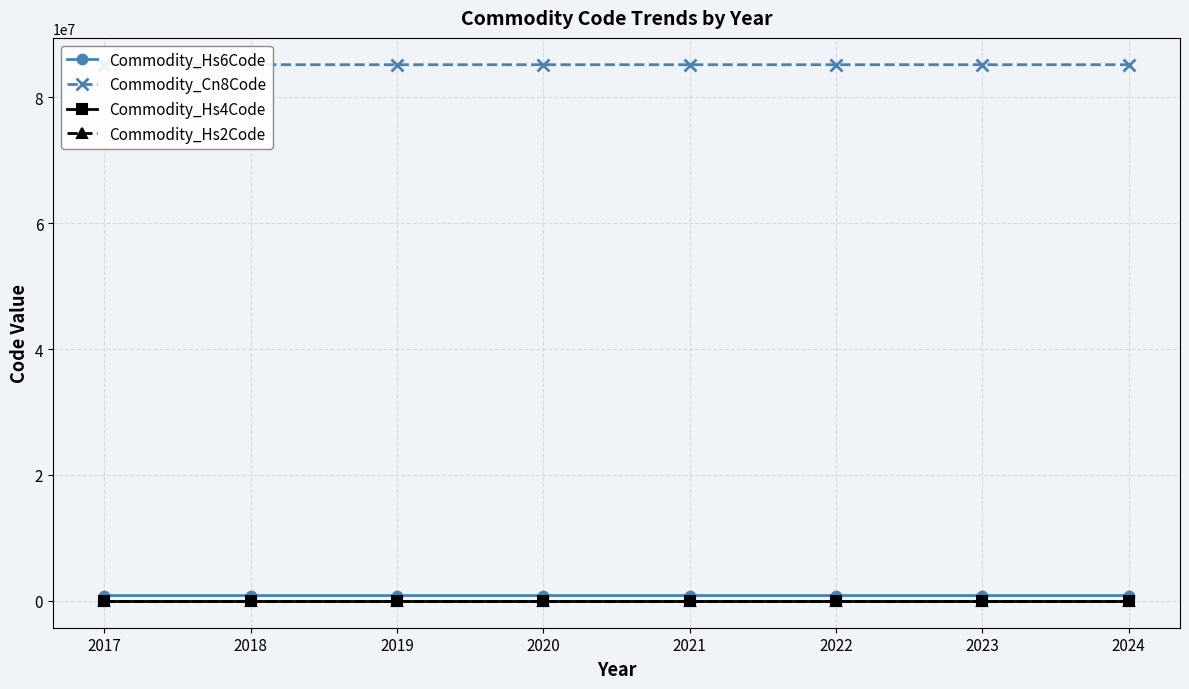

What is the value of the Commodity_Hs4Code point at the 8th from the left?

8516